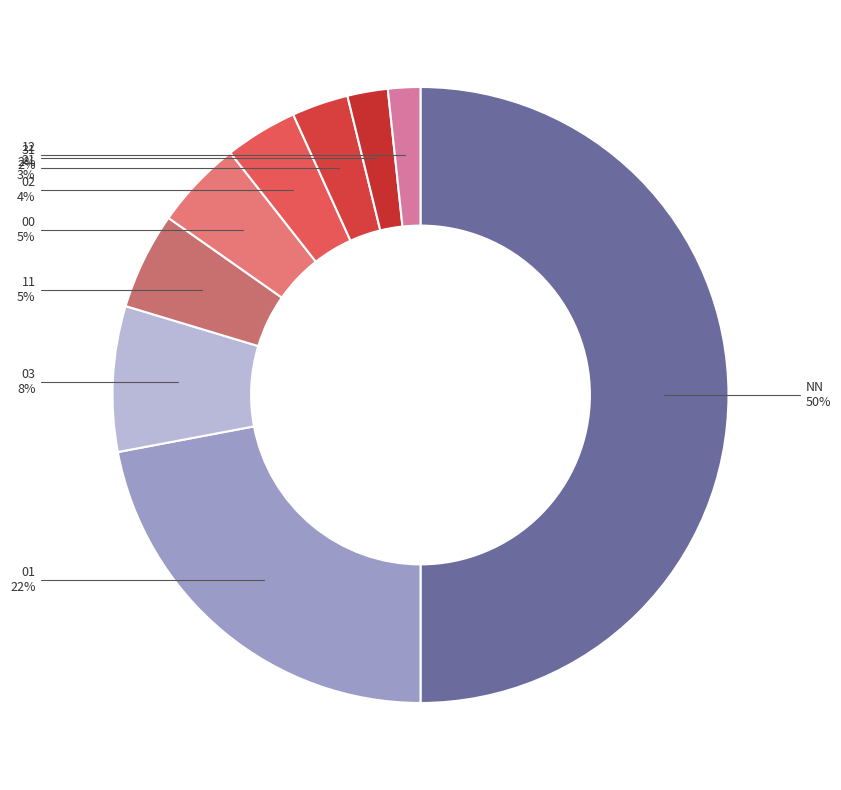

How many slices are in this pie chart?

9